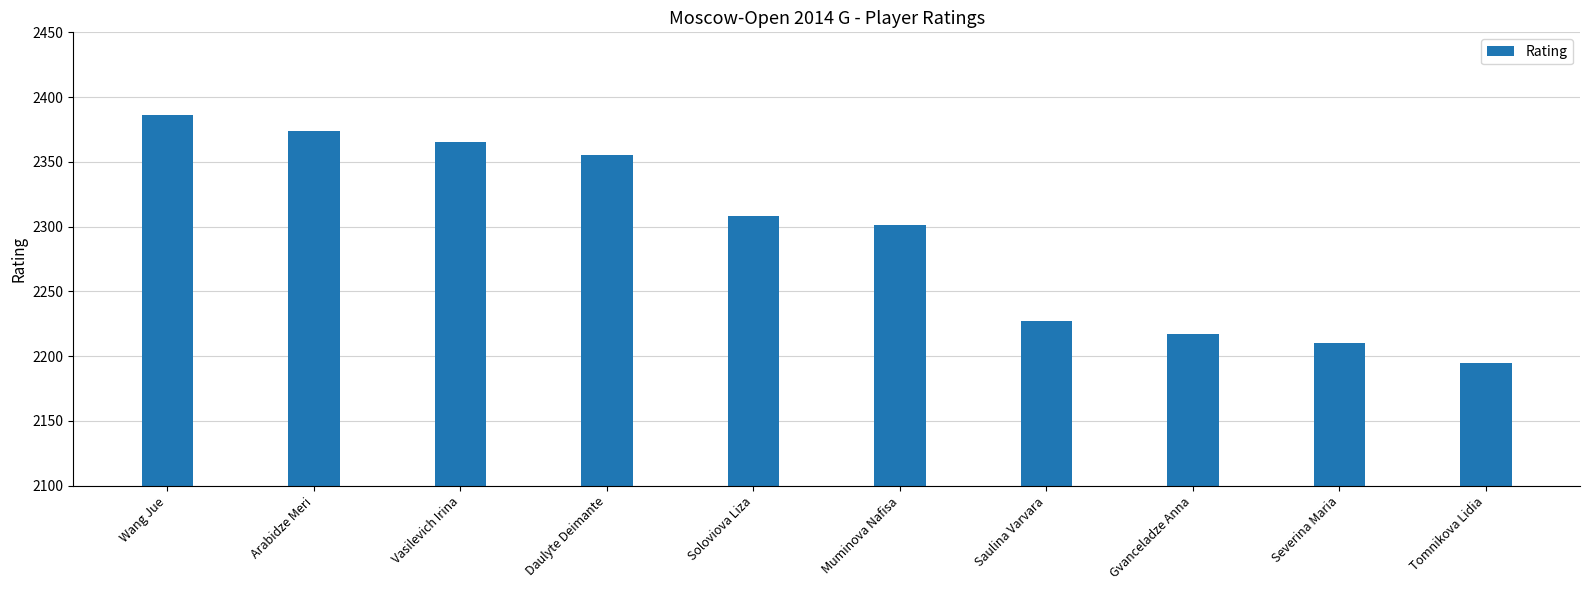

Reading left to right, what are all the values shown in this chart?

2386	2374	2365	2355	2308	2301	2227	2217	2210	2195